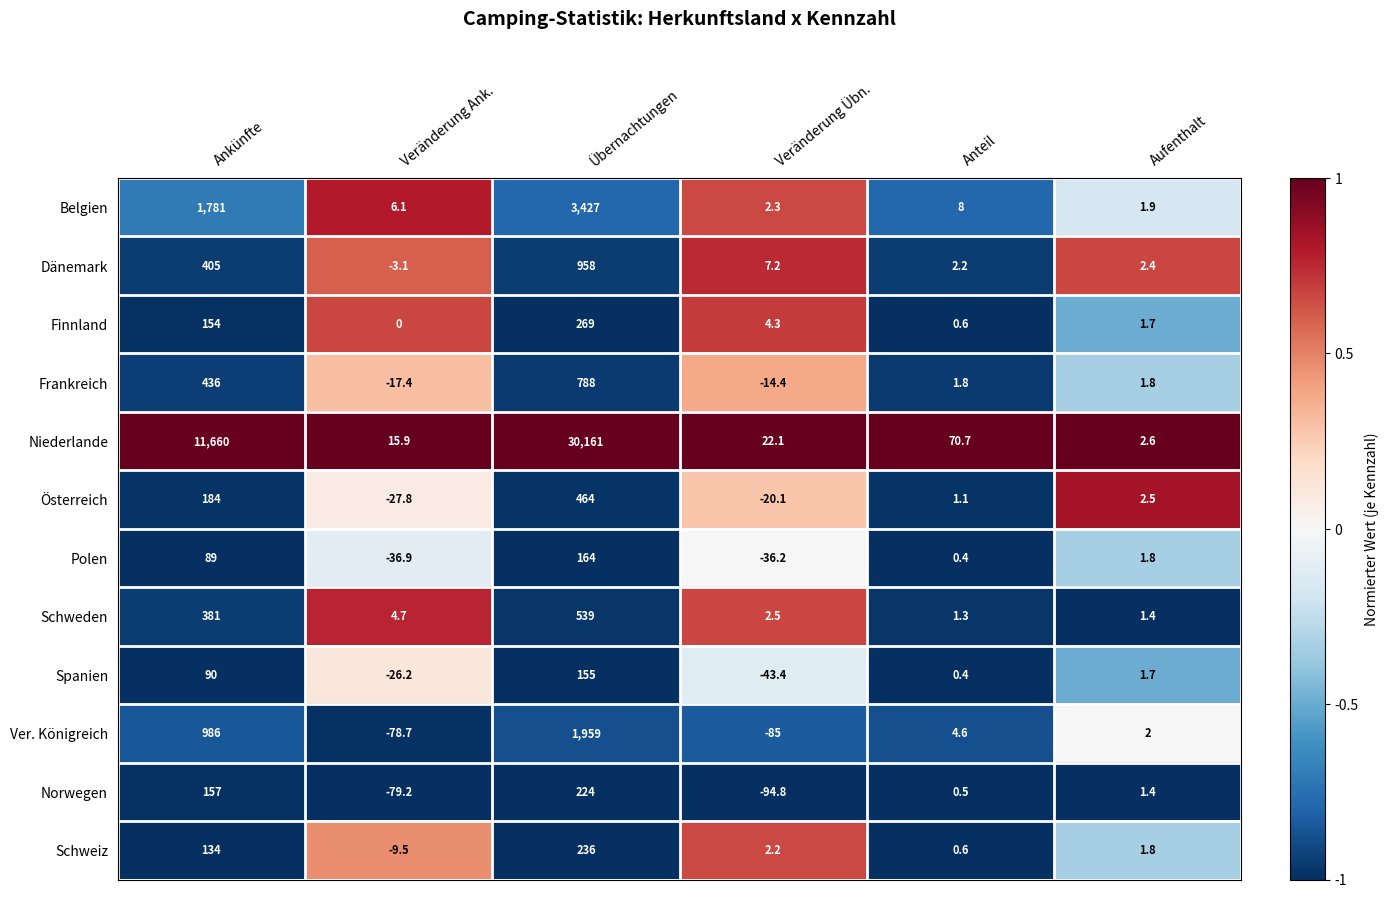

Which series has the widest spread of values?

Niederlande